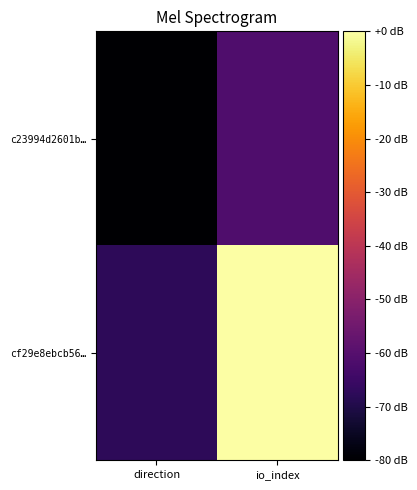

Rank the series at io_index from lowest to highest value.

c23994d2601b…, cf29e8ebcb56…